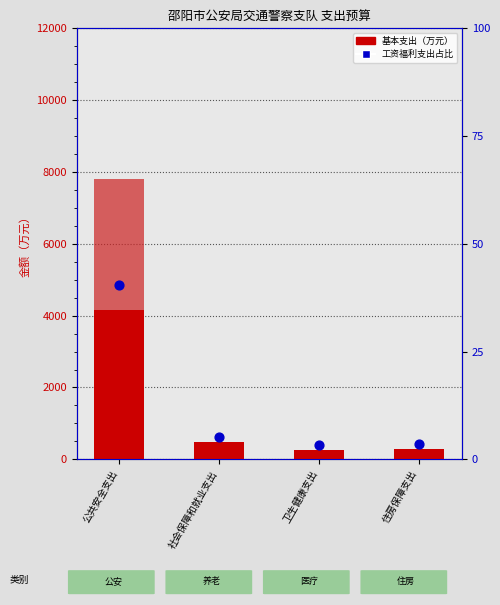

Which series has the widest spread of Y values?

项目支出合计